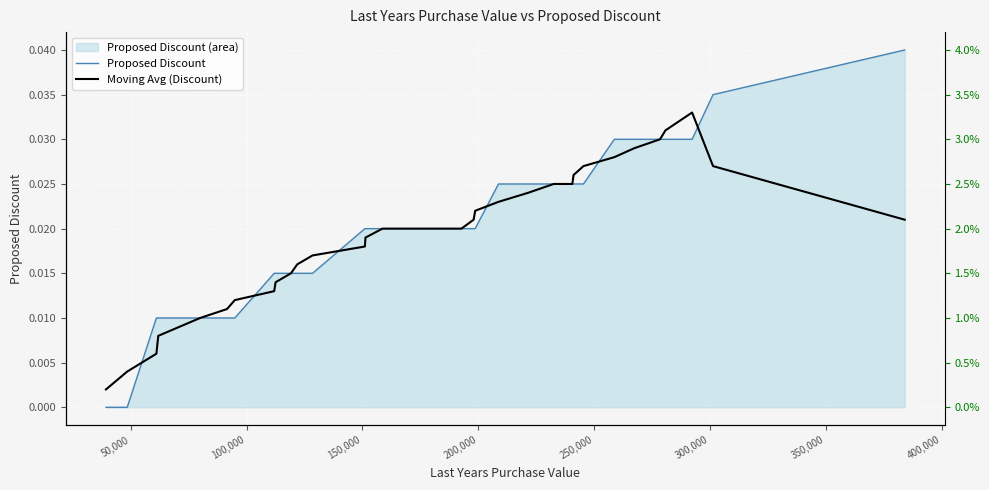

Where do Moving Avg (Discount) and Proposed Discount first cross each other?

50,000 and 100,000